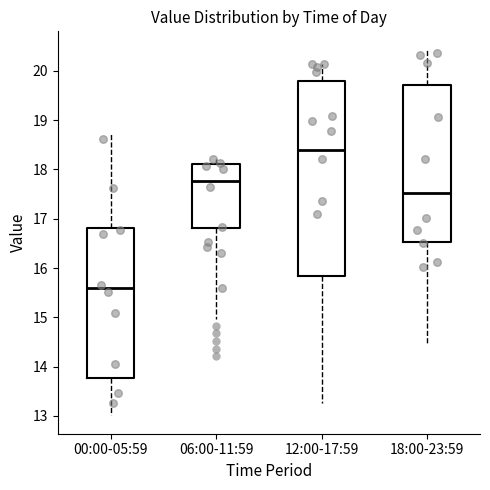

Reading left to right, read every box against the y-axis: the position of its median line, the range the box covers, and the ends of its whiskers. The values are not printed on the chart, so give them approximately, as read against the axis.

00:00-05:59: median 15.6, box 13.8 to 16.8, whiskers 13.0 to 18.7
06:00-11:59: median 17.8, box 16.8 to 18.1, whiskers 15.0 to 18.2
12:00-17:59: median 18.4, box 15.8 to 19.8, whiskers 13.3 to 20.1
18:00-23:59: median 17.5, box 16.5 to 19.7, whiskers 14.5 to 20.4